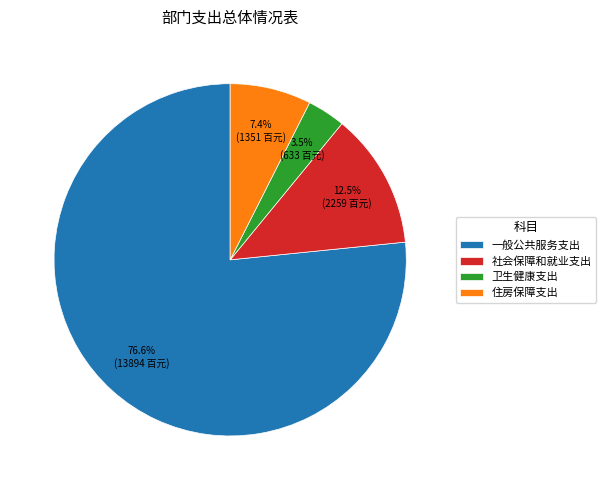

Which slice is the largest?

一般公共服务支出